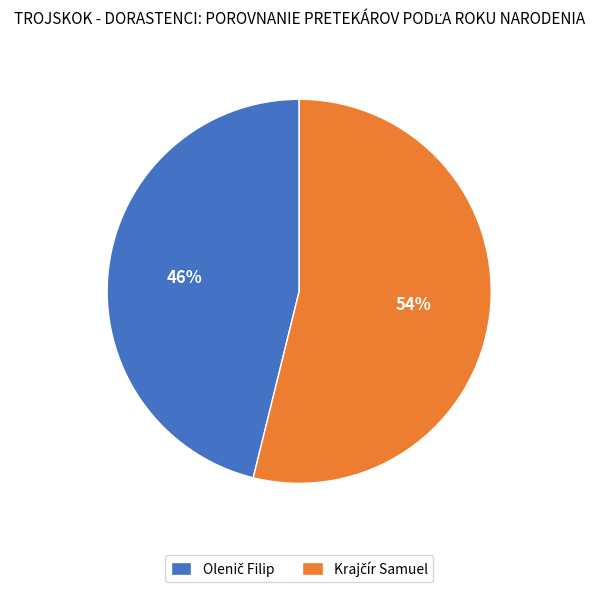

Is there any slice that represents more than half of the pie?

Yes